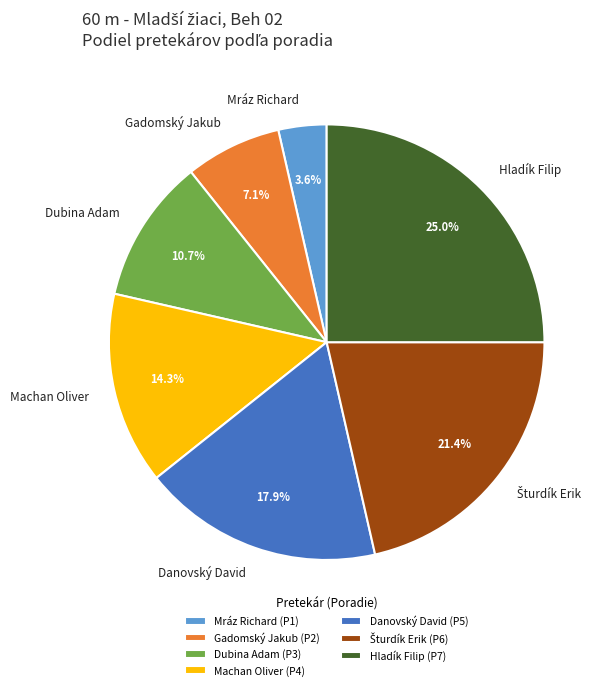

What is the smallest slice in the pie chart?

Mráz Richard